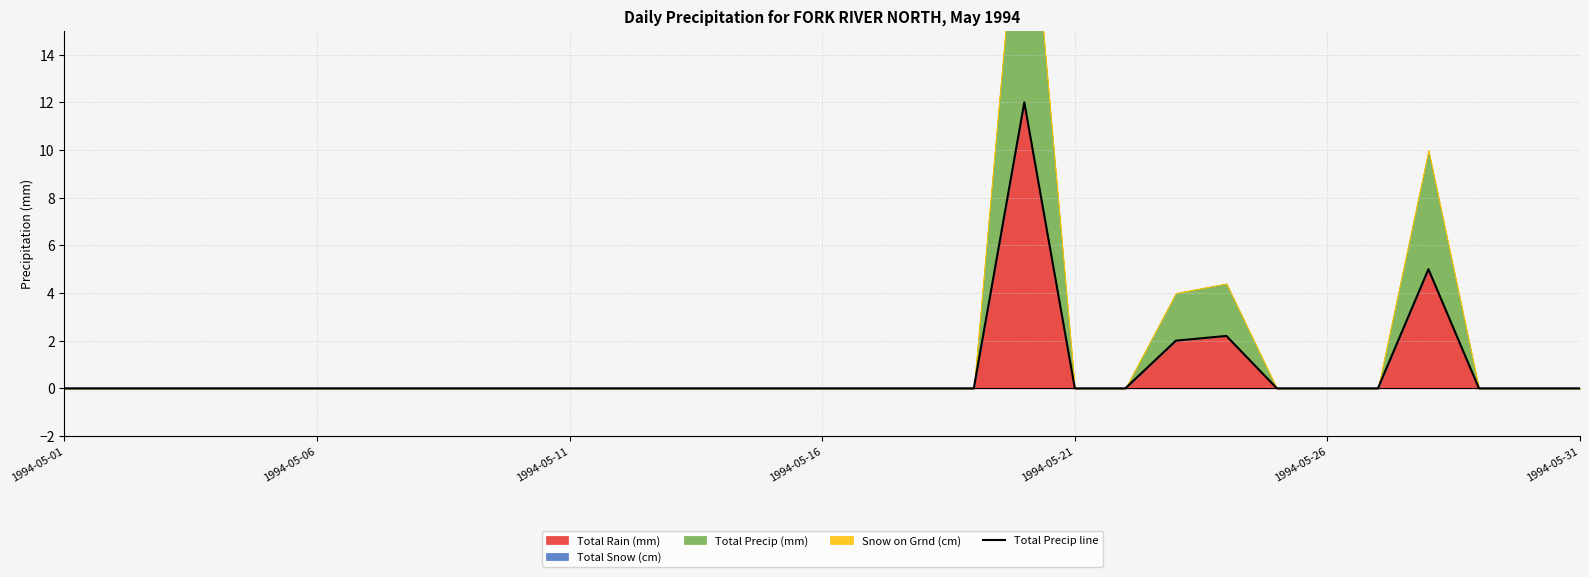

What is the sum of all values?

21.2